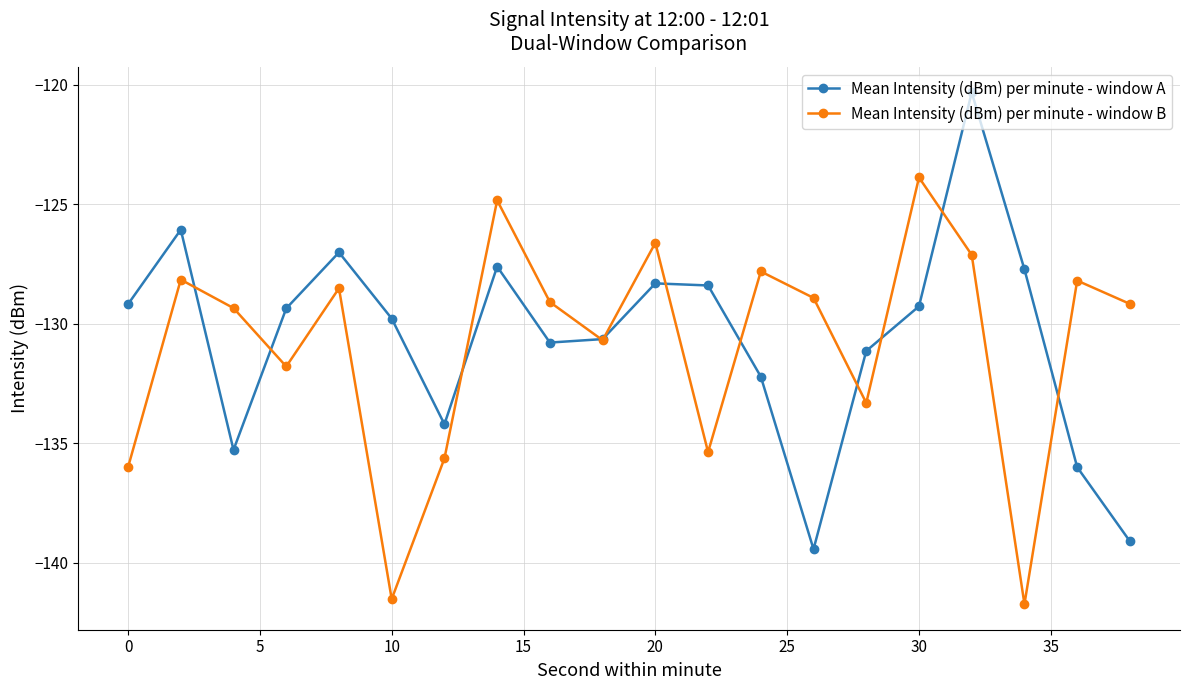

What is the highest value of the Mean Intensity (dBm) per minute - window B series?

-123.9